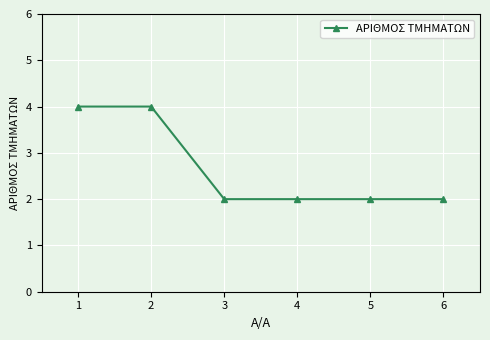

The value at 1 is 4. True or false?

True